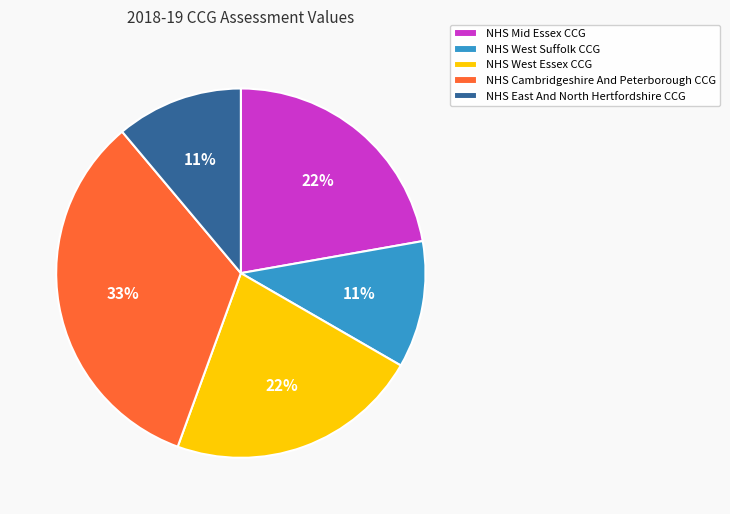

Does NHS West Suffolk CCG account for over 50% of the chart?

No